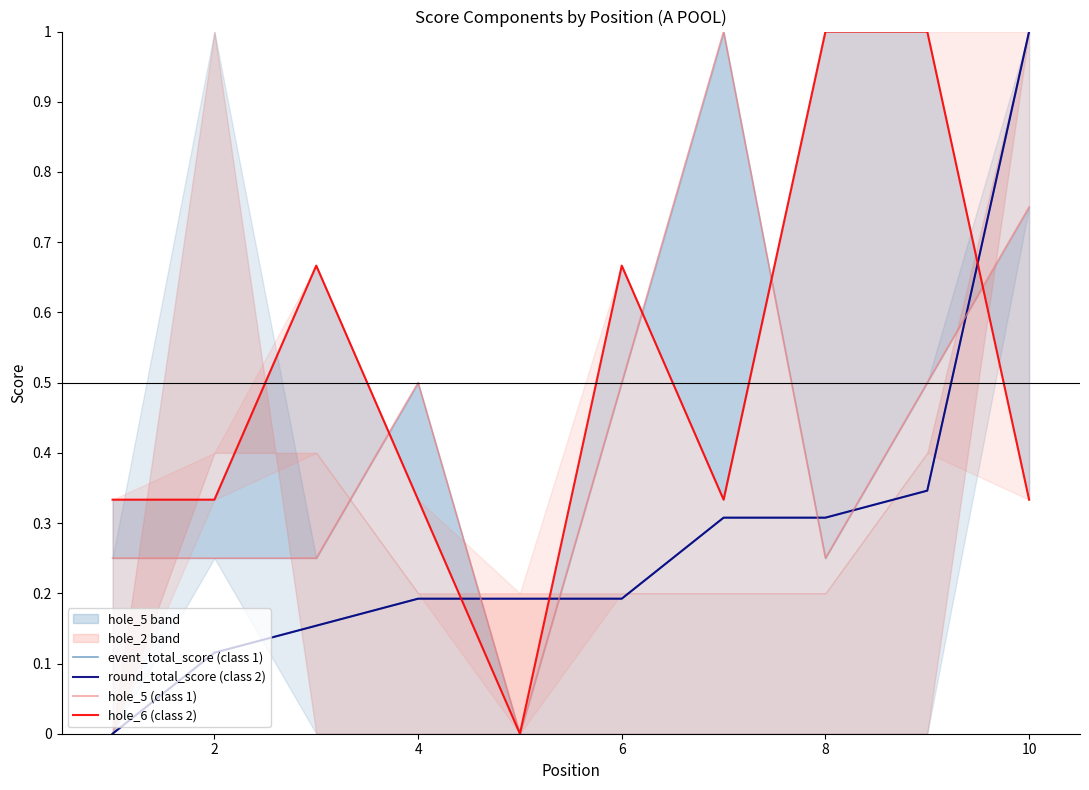

Which series has the largest total across all categories?

hole_6 (class 2)